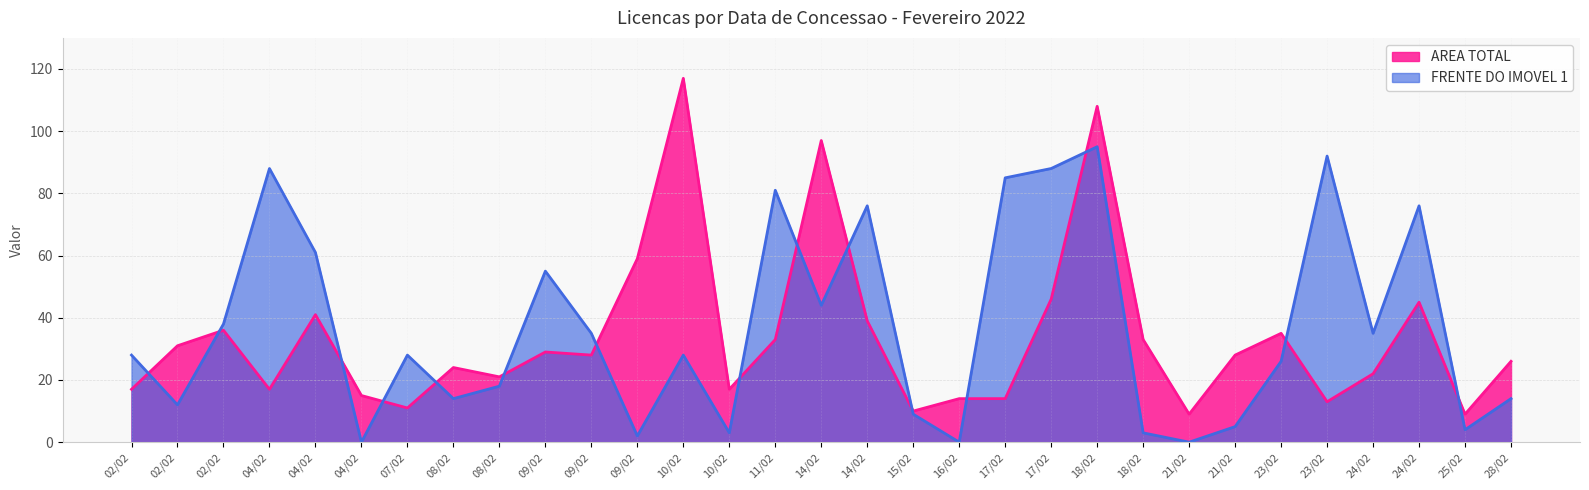

Between 09/02 and 24/02, which series saw the biggest shift?

FRENTE DO IMOVEL 1